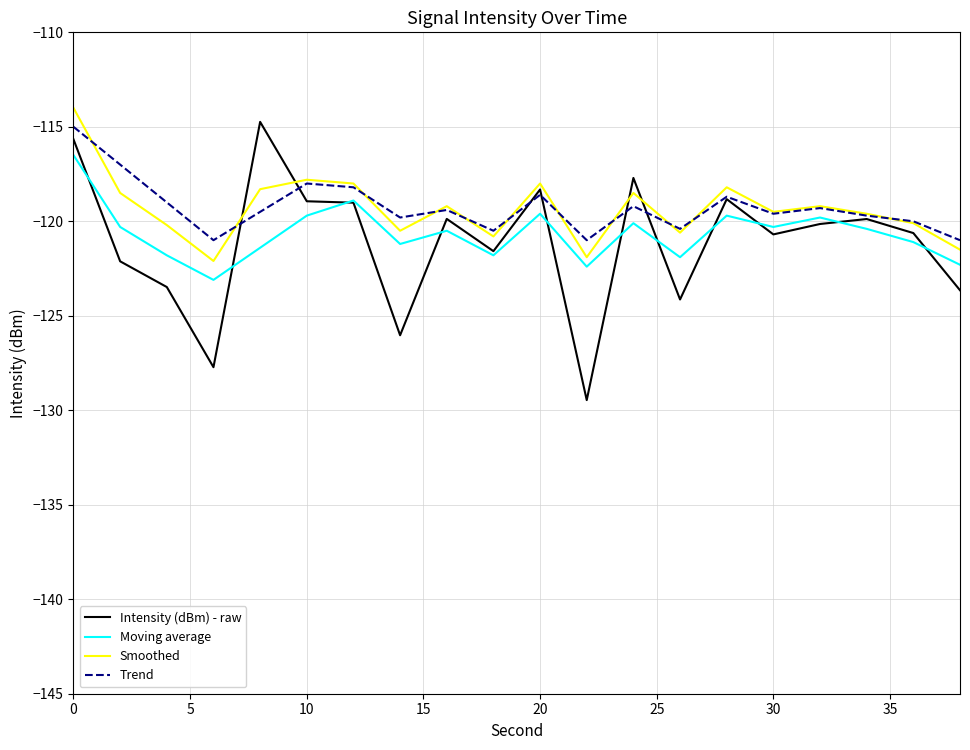

Which series has the largest range (max minus min)?

Intensity (dBm) - raw